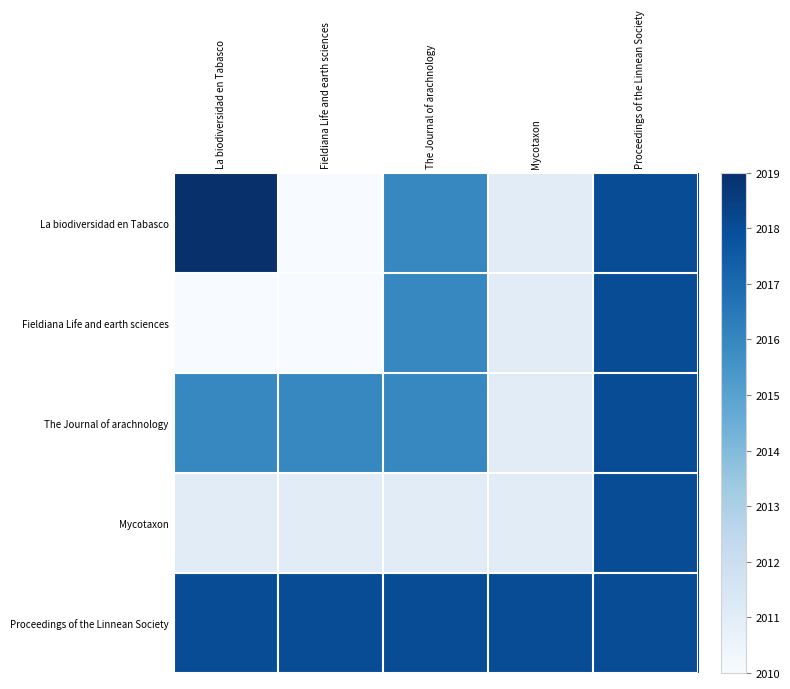

Reading left to right, what are all the values shown in this chart?

La biodiversidad en Tabasco: La biodiversidad en Tabasco=2019	Fieldiana Life and earth sciences=2010	The Journal of arachnology=2016	Mycotaxon=2011	Proceedings of the Linnean Society=2018
Fieldiana Life and earth sciences: La biodiversidad en Tabasco=2010	Fieldiana Life and earth sciences=2010	The Journal of arachnology=2016	Mycotaxon=2011	Proceedings of the Linnean Society=2018
The Journal of arachnology: La biodiversidad en Tabasco=2016	Fieldiana Life and earth sciences=2016	The Journal of arachnology=2016	Mycotaxon=2011	Proceedings of the Linnean Society=2018
Mycotaxon: La biodiversidad en Tabasco=2011	Fieldiana Life and earth sciences=2011	The Journal of arachnology=2011	Mycotaxon=2011	Proceedings of the Linnean Society=2018
Proceedings of the Linnean Society: La biodiversidad en Tabasco=2018	Fieldiana Life and earth sciences=2018	The Journal of arachnology=2018	Mycotaxon=2018	Proceedings of the Linnean Society=2018